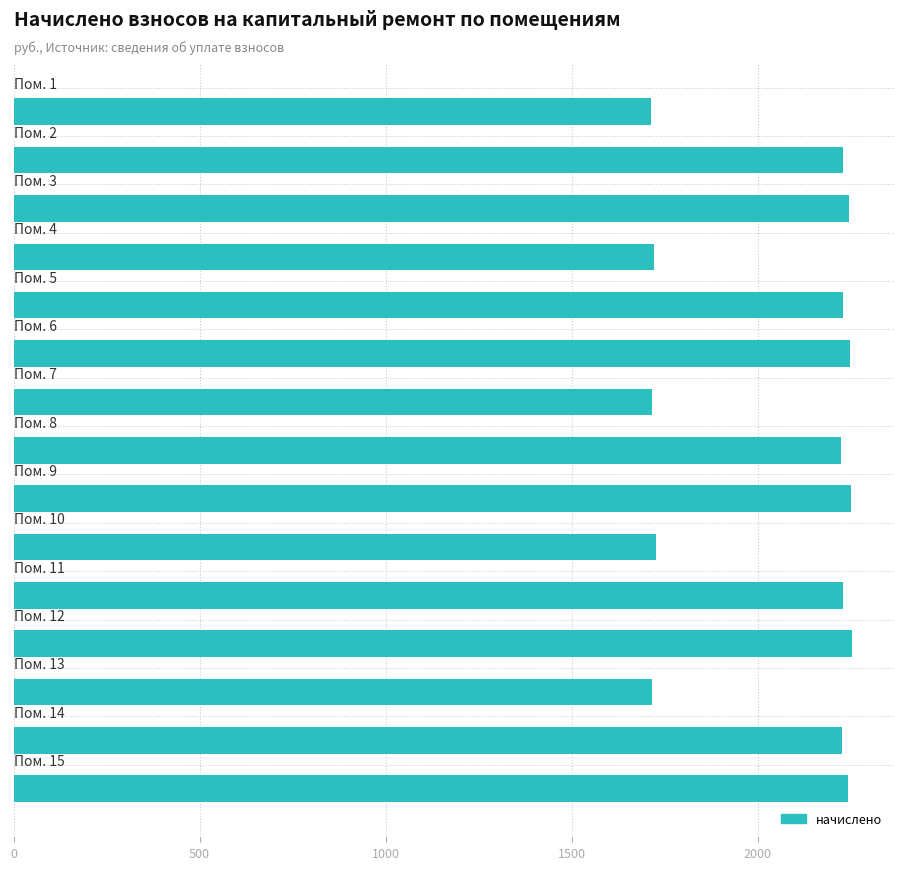

What is the difference between the second highest and second lowest values?

535.7